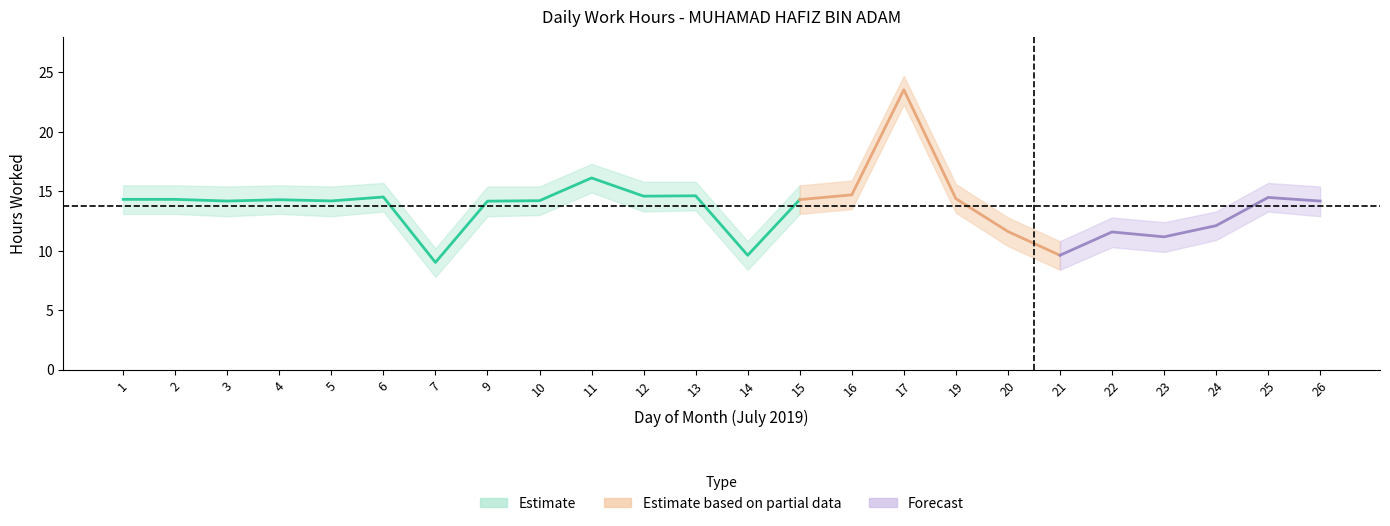

True or false: Low_lower and Low_upper intersect in this chart.

False